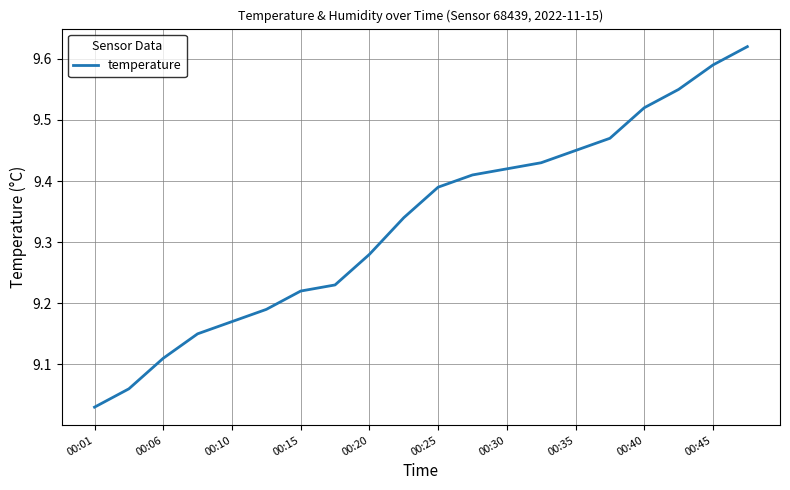

What is the difference between the maximum and minimum values?

0.6